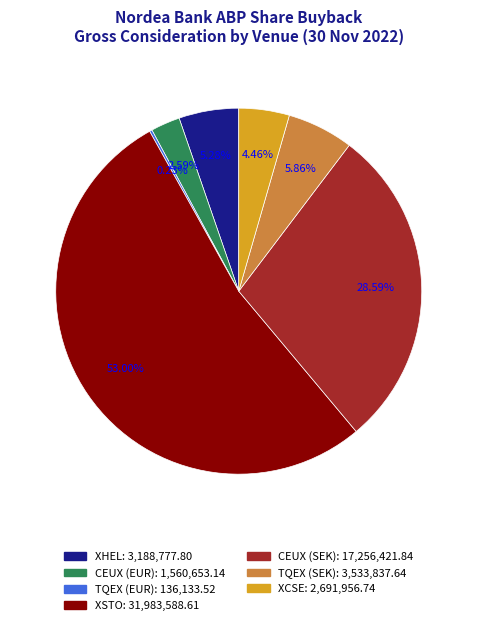

Which has a higher value, XHEL or XCSE?

XHEL